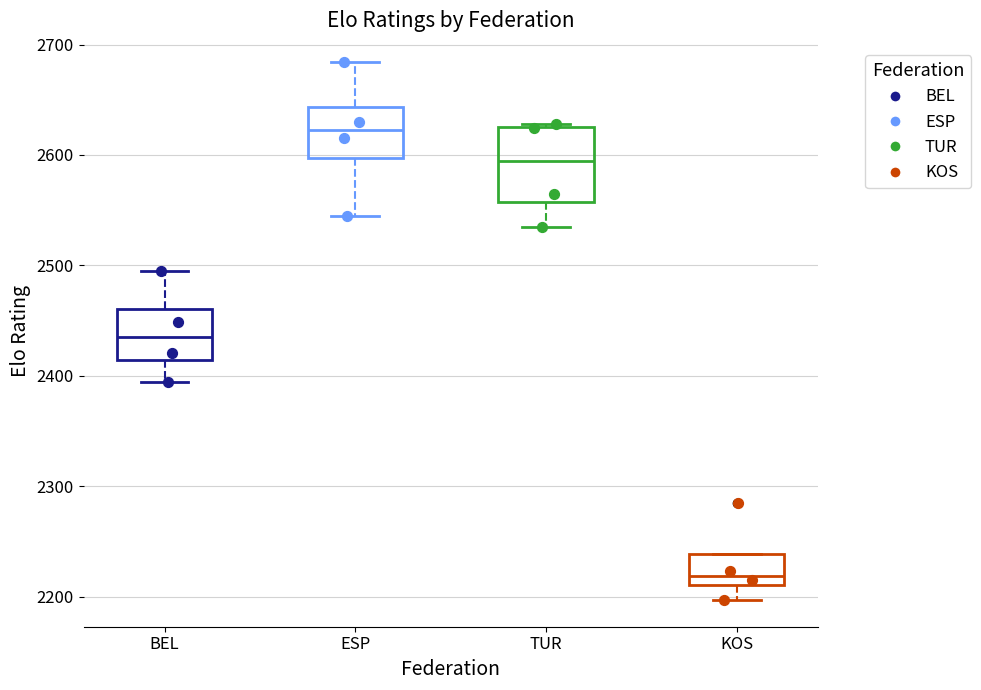

Reading left to right, read every box against the y-axis: the position of its median line, the range the box covers, and the ends of its whiskers. The values are not printed on the chart, so give them approximately, as read against the axis.

BEL: median 2440, box 2410 to 2460, whiskers 2390 to 2500
ESP: median 2620, box 2600 to 2640, whiskers 2550 to 2680
TUR: median 2590, box 2560 to 2630, whiskers 2540 to 2630
KOS: median 2220, box 2210 to 2240, whiskers 2200 to 2240